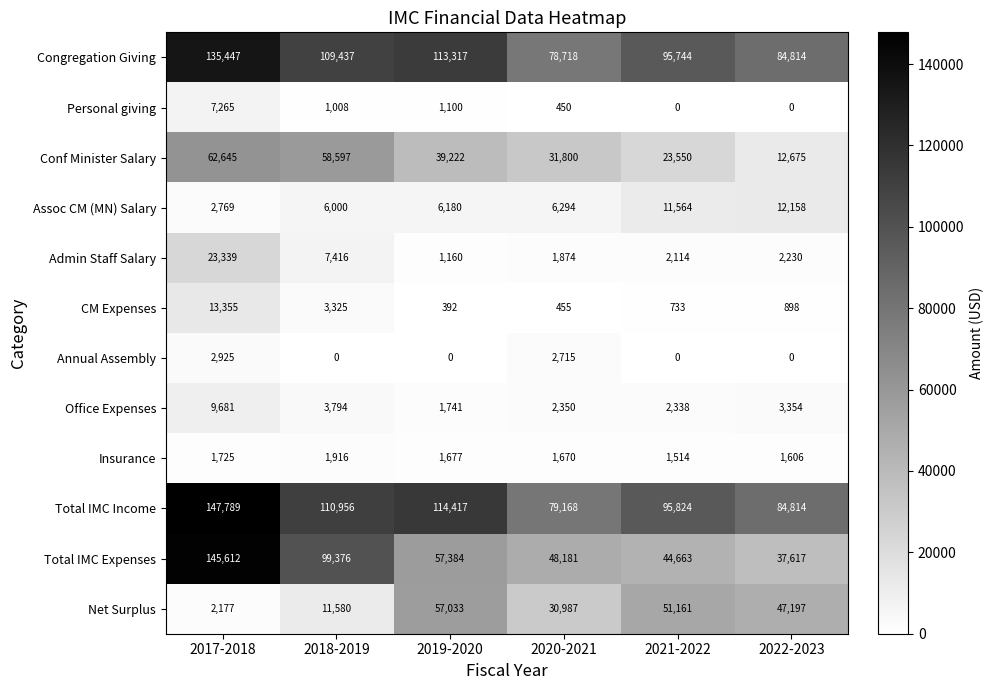

True or false: Office Expenses has a value of 6619 at 2018-2019.

False